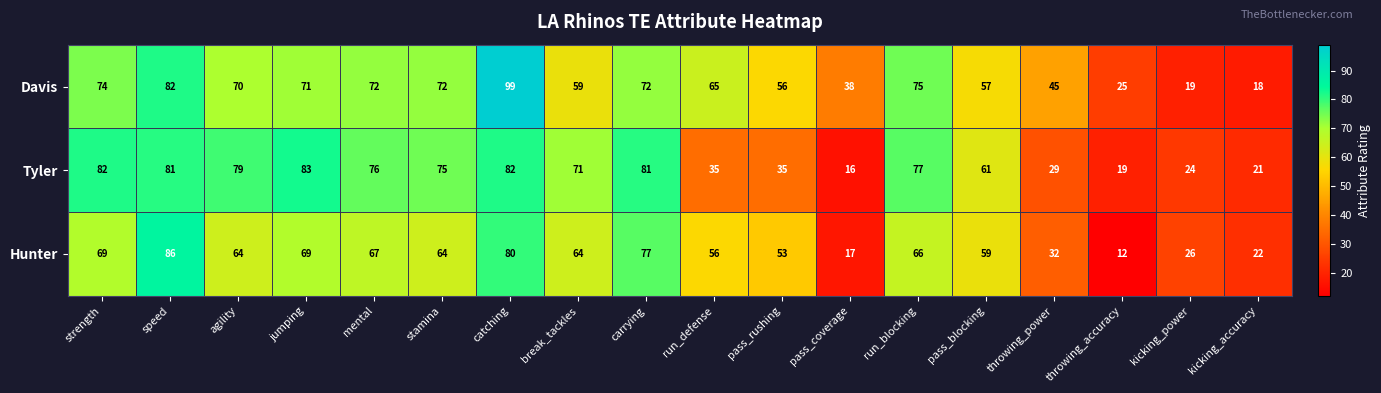

What is the spread (max minus min) of values at pass_coverage?

22